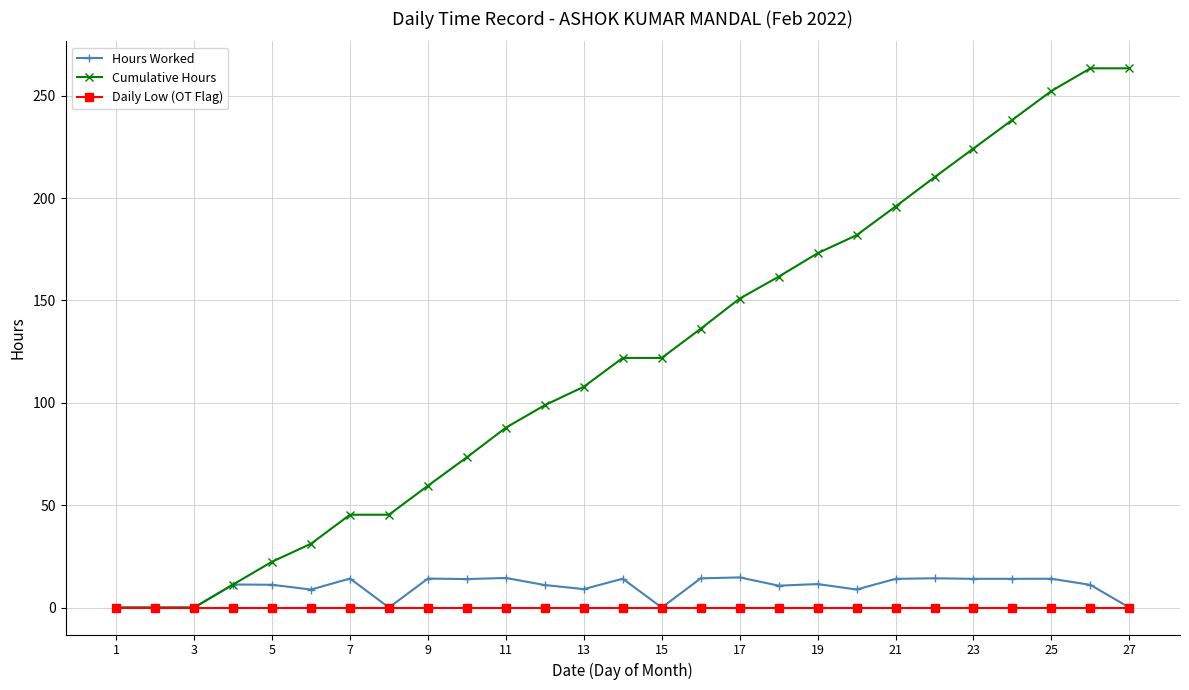

What is the value of the Cumulative Hours point at the 26th from the left?

263.4